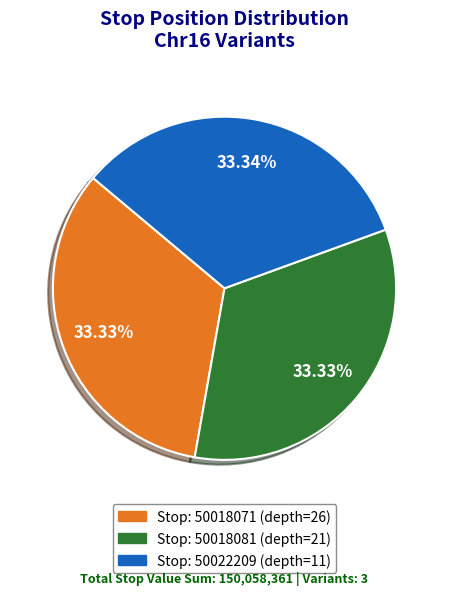

How many segments does this pie chart have?

3